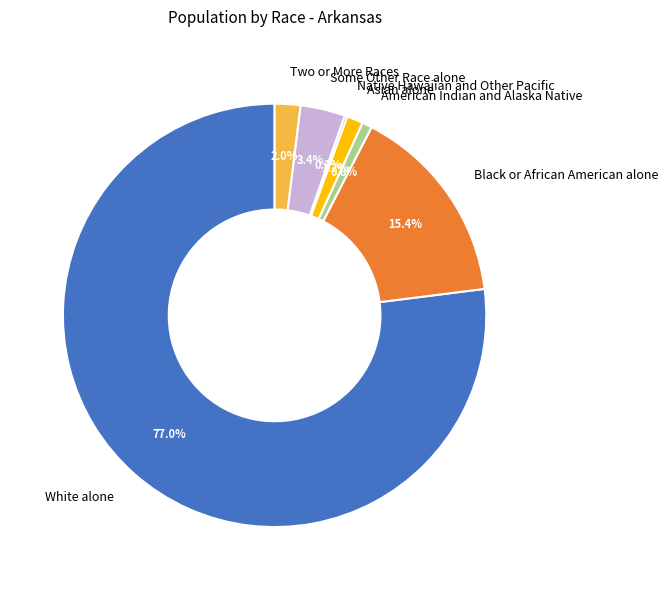

Which category has the biggest portion of the pie?

White alone